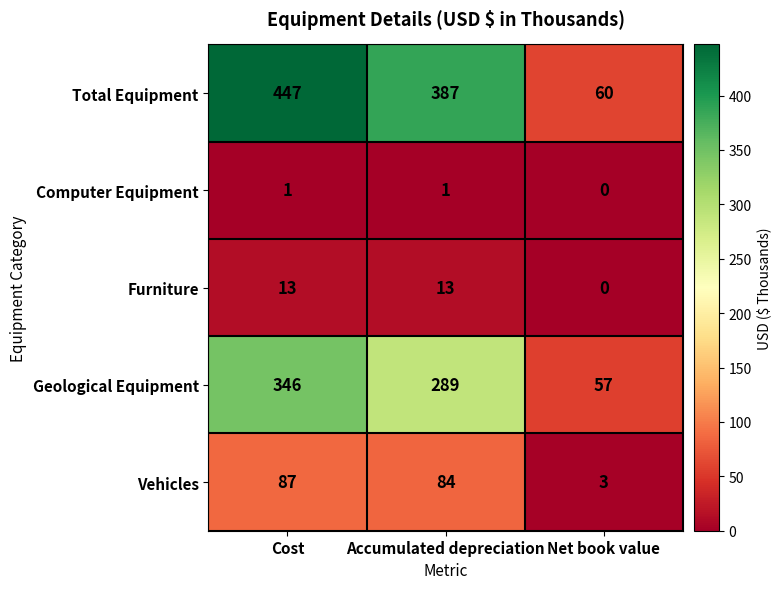

What is the sum of all Vehicles values?

174